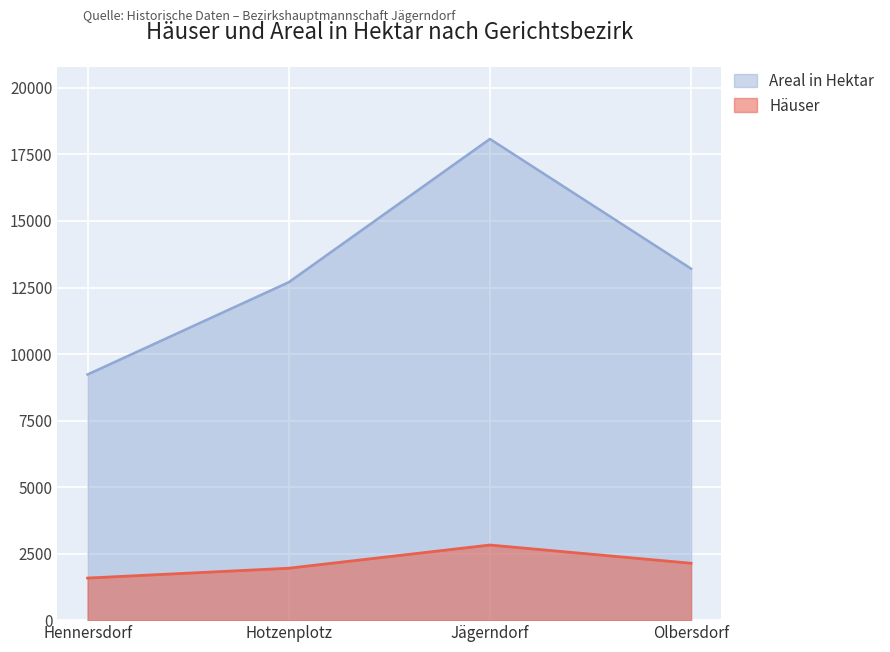

What is the difference between the Häuser values at Olbersdorf and Hennersdorf?

557